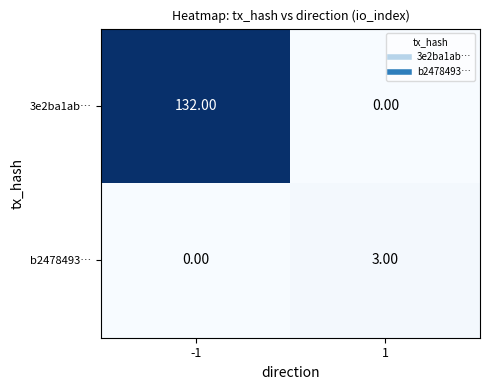

Which series has the largest total across all categories?

3e2ba1ab…